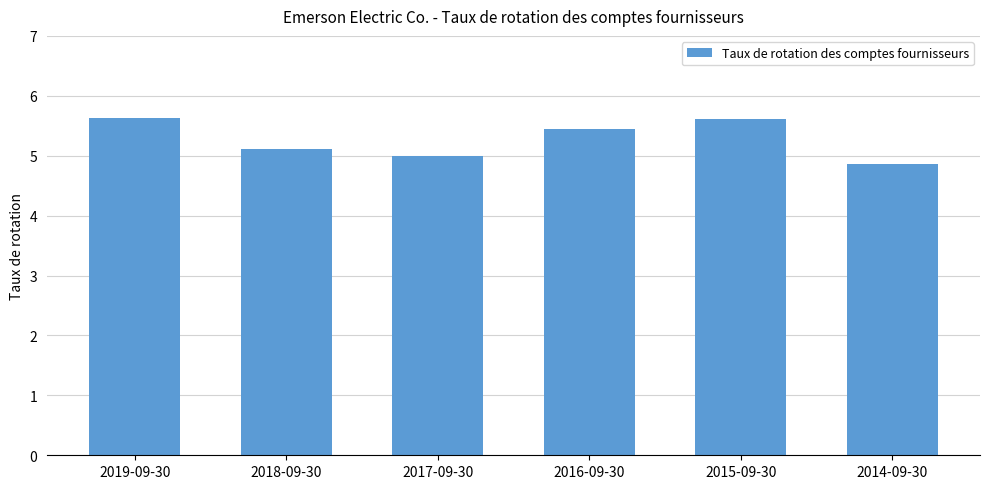

What is the average value?

5.3